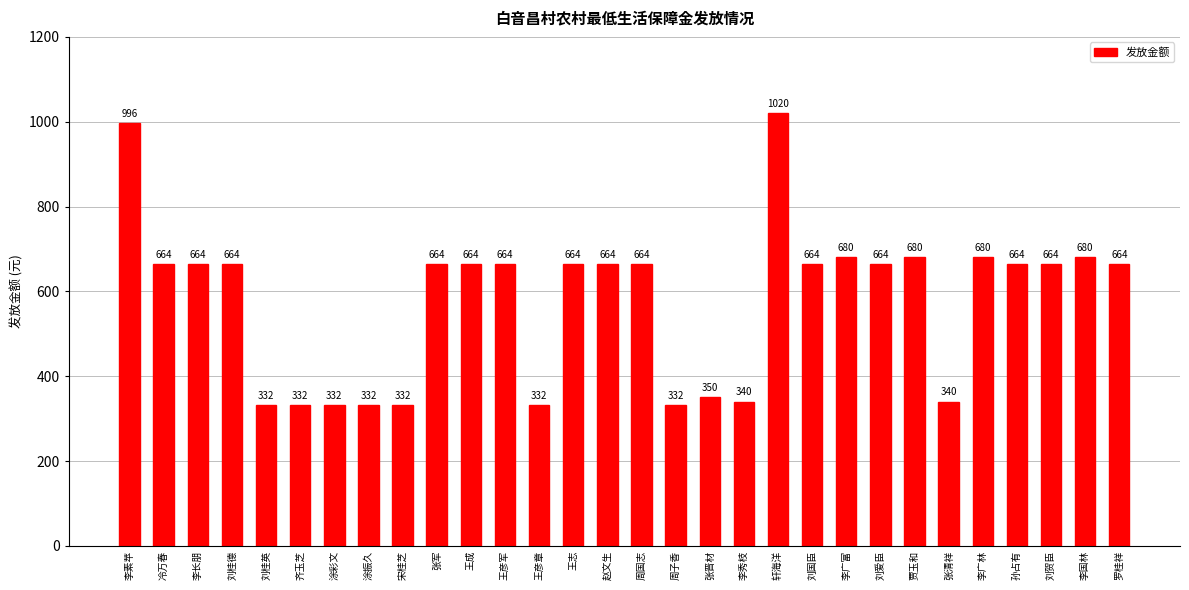

The value at 王志 is 225. True or false?

False